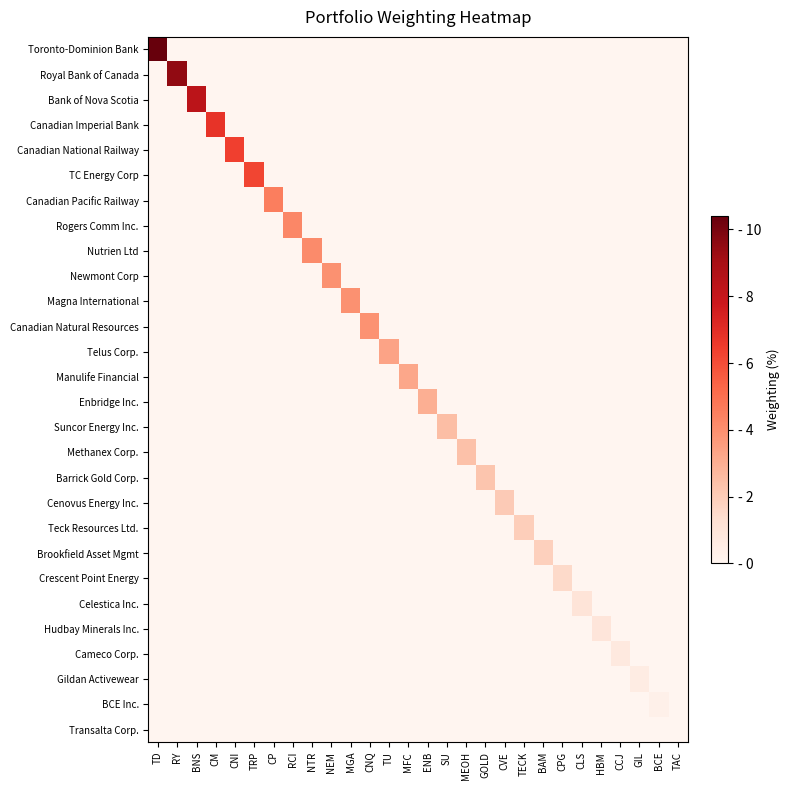

What is the total value across all series at TRP?

6.2